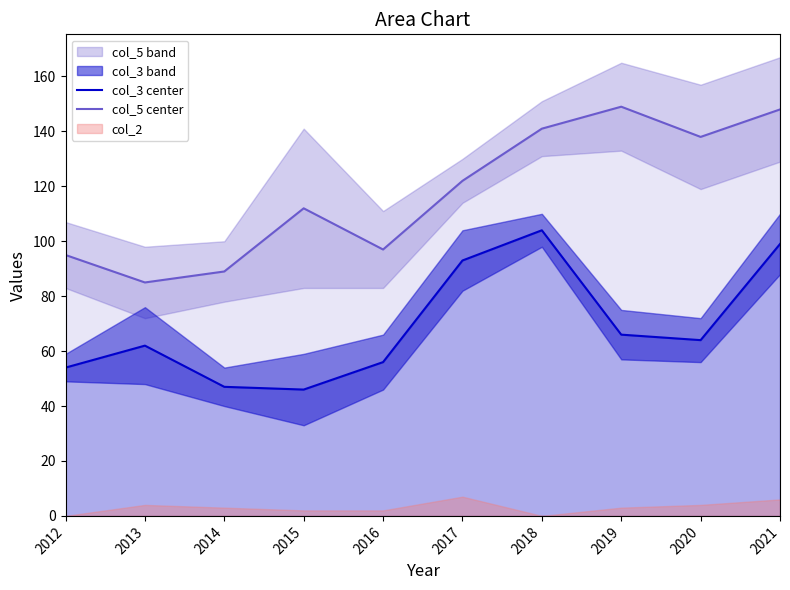

How many data points in col_3 center are less than 64?

5